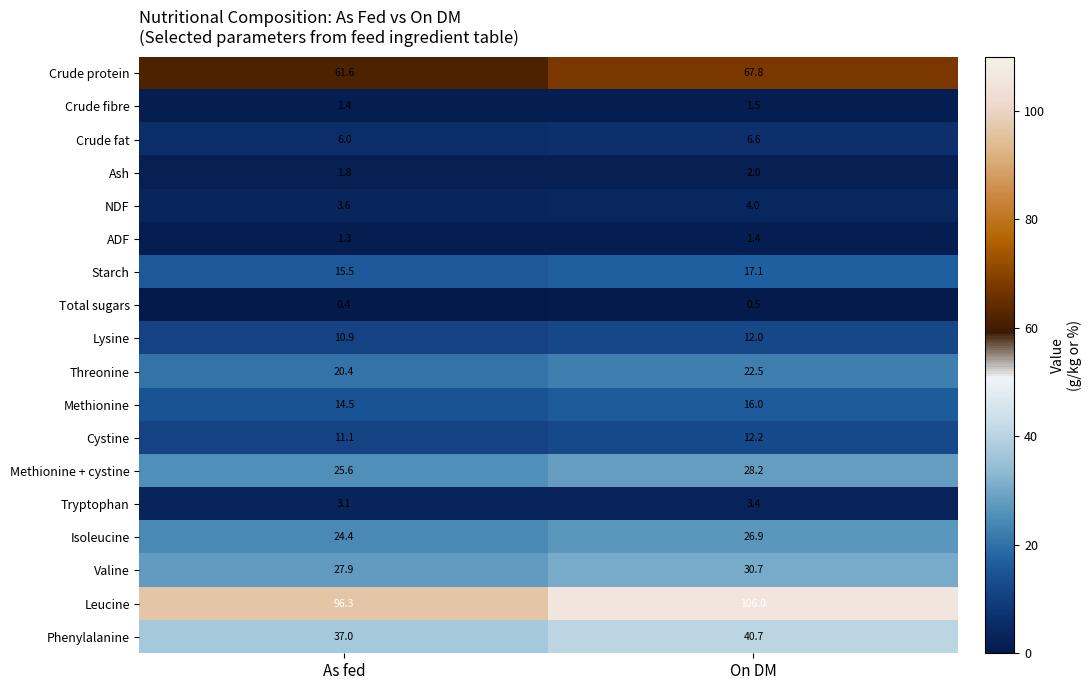

What value does the Leucine series have at On DM?

106.0